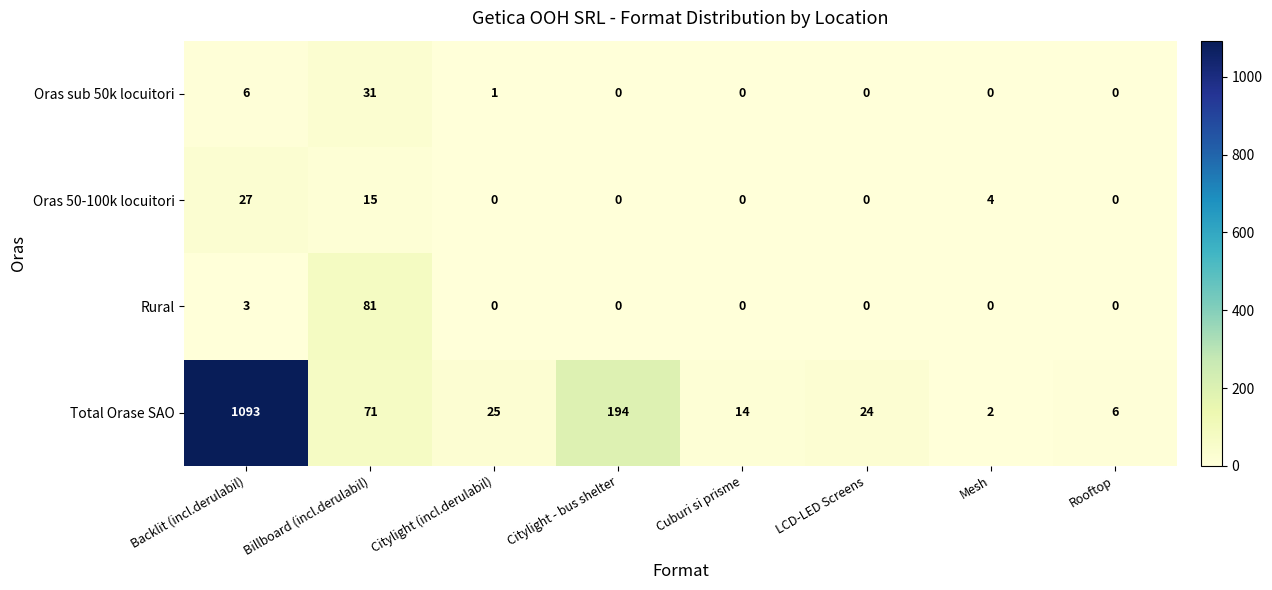

At which category is the sum across all series the highest?

Backlit (incl.derulabil)